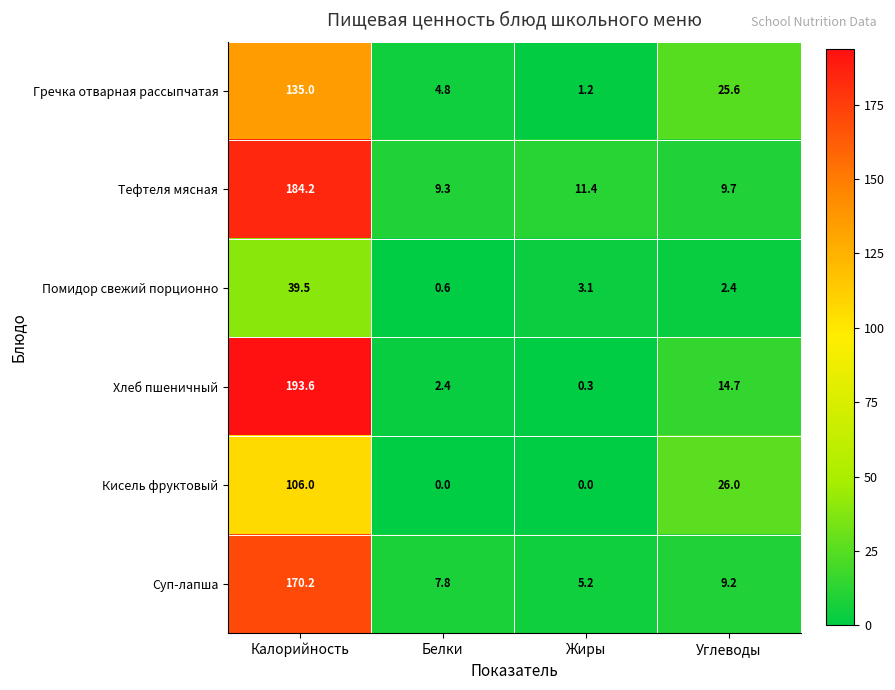

Read the Кисель фруктовый value at Калорийность.

106.0